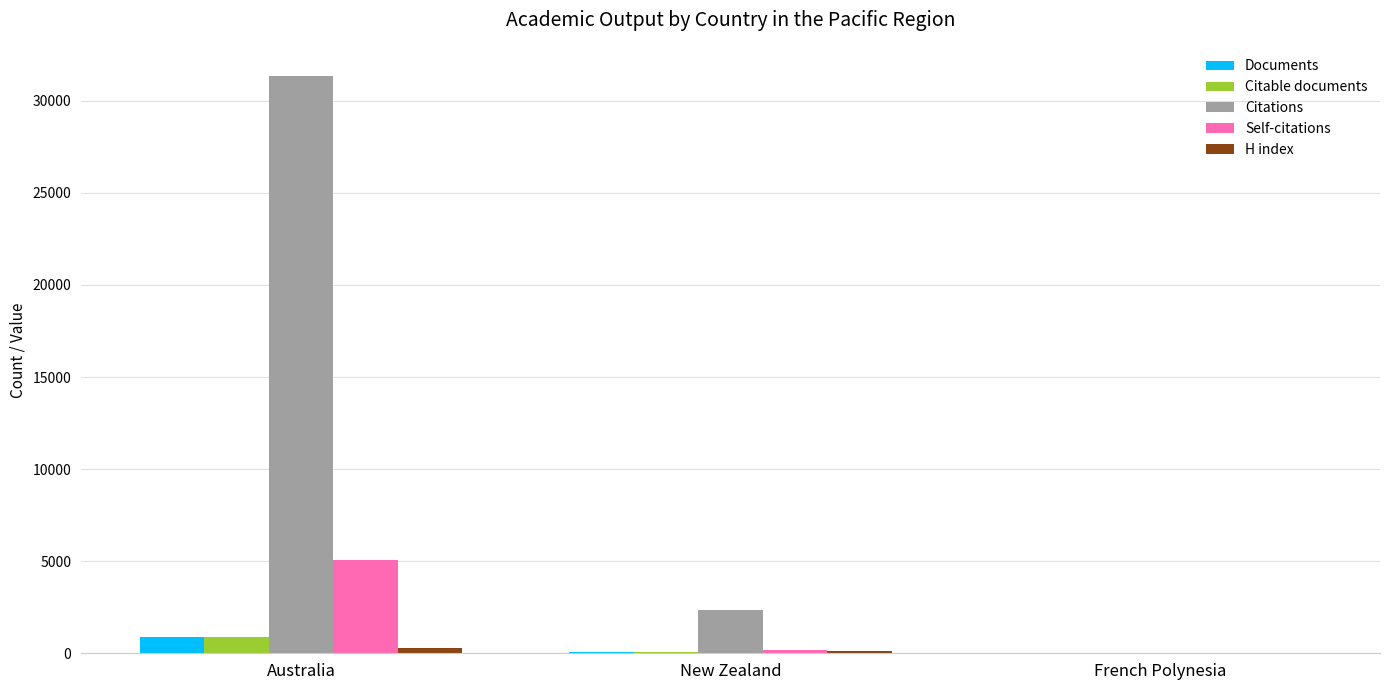

What is the maximum value for Citations?

31360